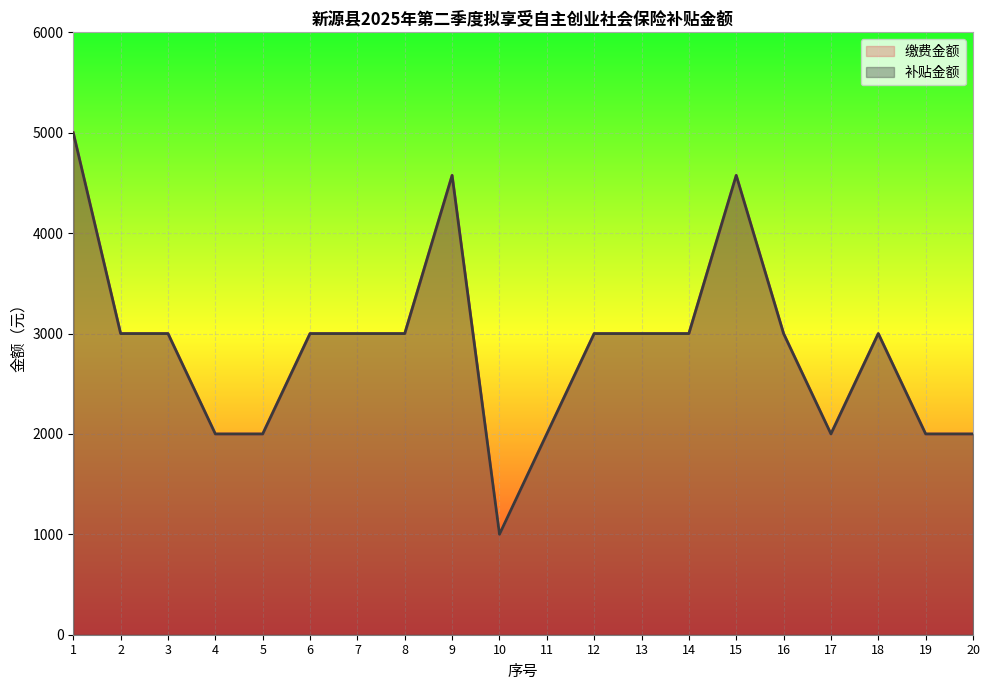

What is the value of the 缴费金额 point at the 6th from the left?

2999.4